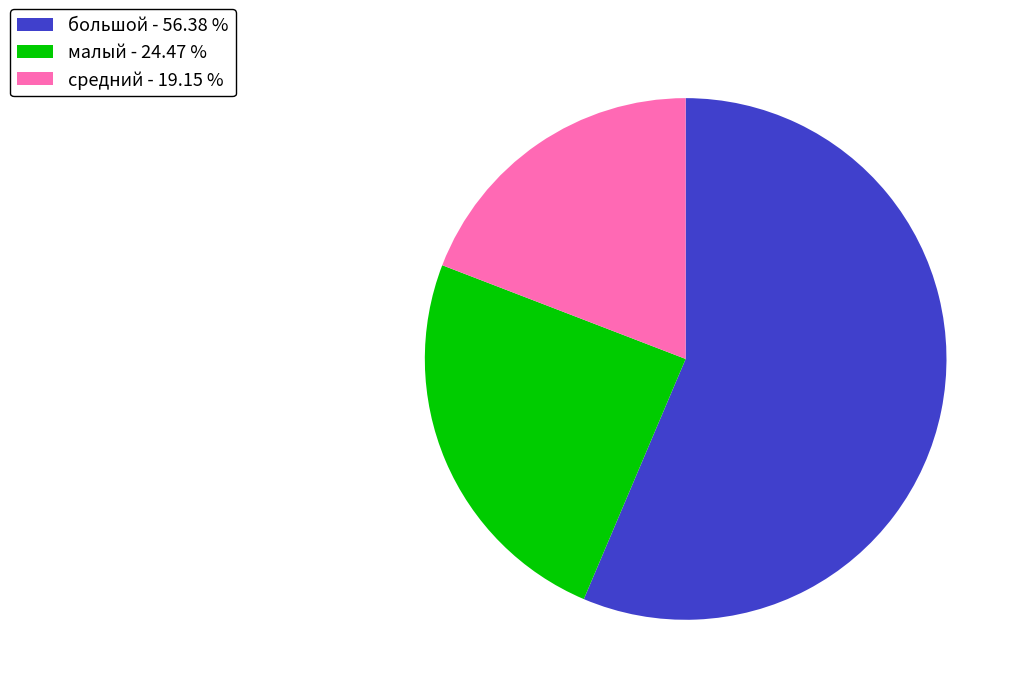

Is средний - 19.15 % the majority of the pie?

No